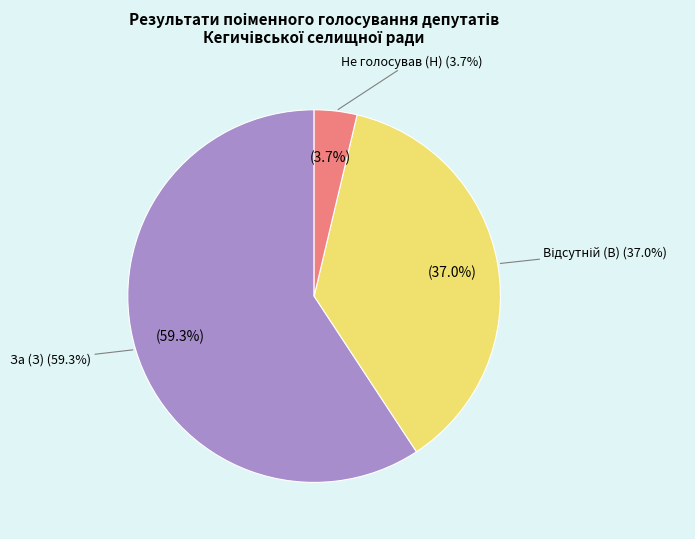

Between За (З) and Відсутній (В), which is larger?

За (З)